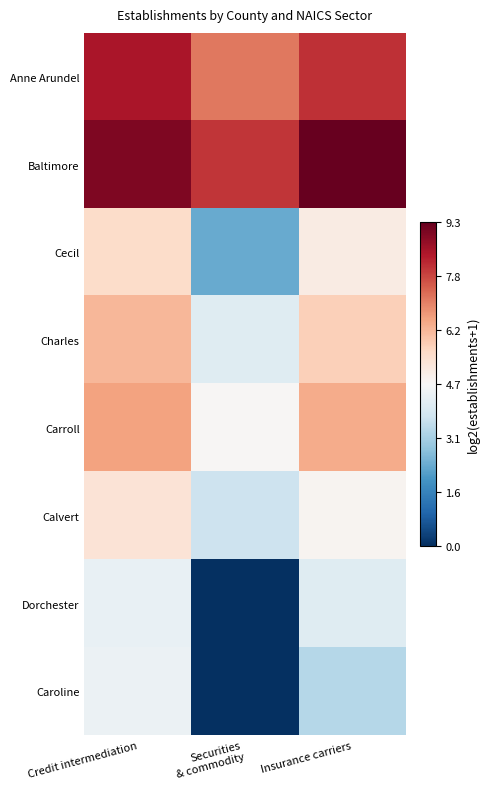

Between Insurance carriers and Credit intermediation, which is larger?

Credit intermediation